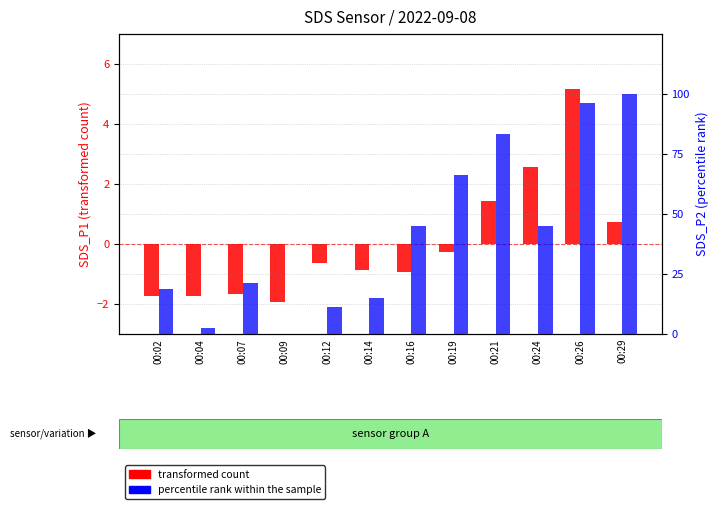

Are the bars horizontal?

No